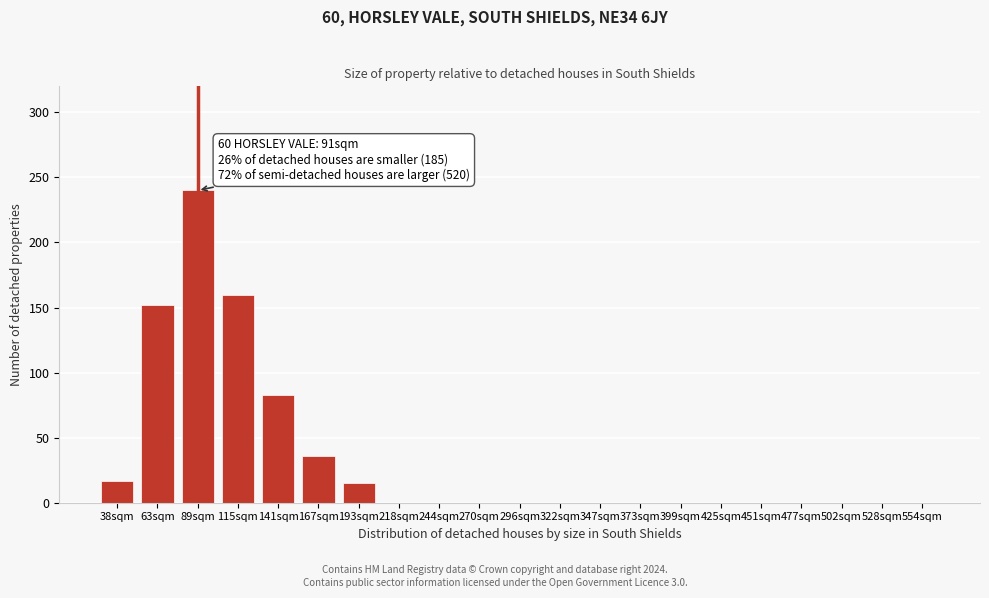

Reading left to right, extract all data points from this chart.

38sqm=17	63sqm=152	89sqm=240	115sqm=160	141sqm=83	167sqm=36	193sqm=15	218sqm=0	244sqm=0	270sqm=0	296sqm=0	322sqm=0	347sqm=0	373sqm=0	399sqm=0	425sqm=0	451sqm=0	477sqm=0	502sqm=0	528sqm=0	554sqm=0